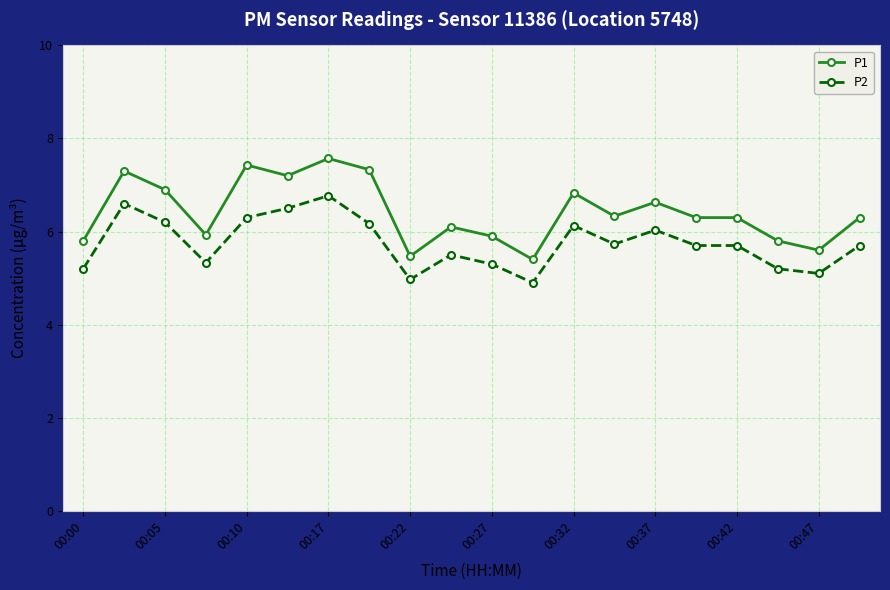

What is the value of the P2 point at the 6th from the left?

6.5